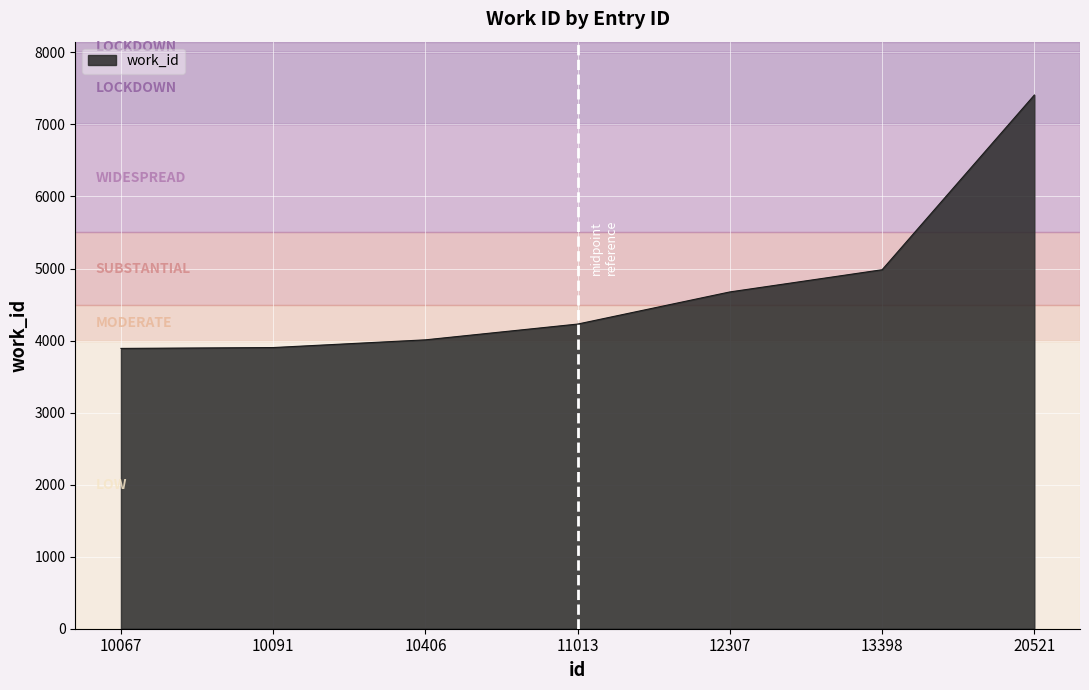

What is the change in value from 11013 to 20521?

+3179